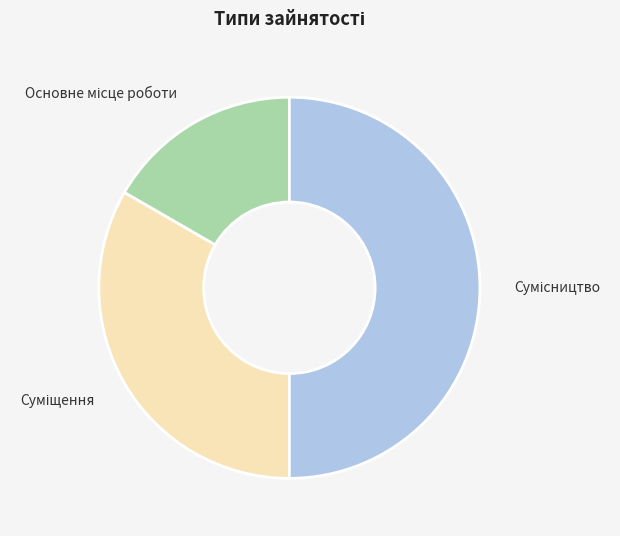

How many segments does this pie chart have?

3